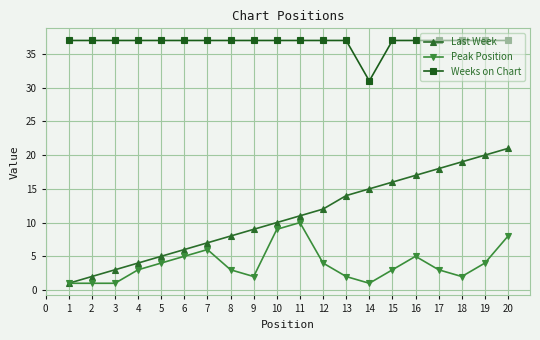

At how many categories does at least one series exceed 25?

20